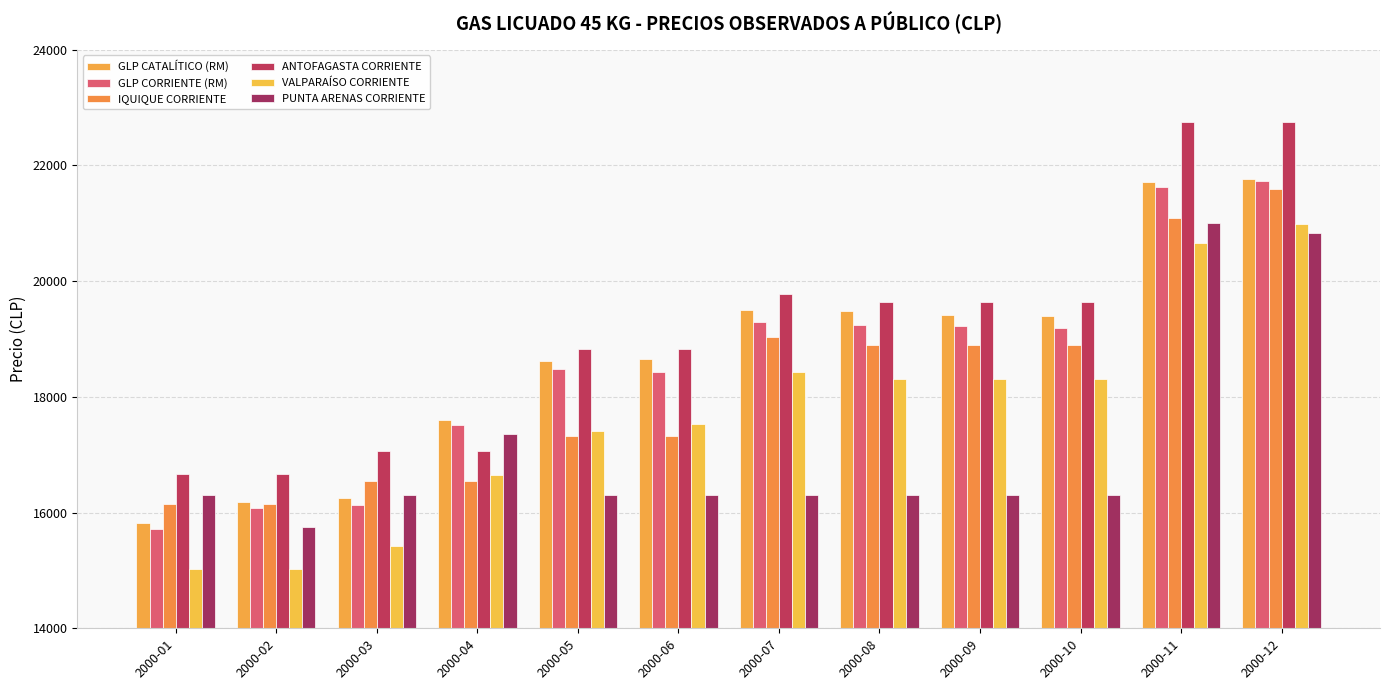

How many bars are there in total?

72